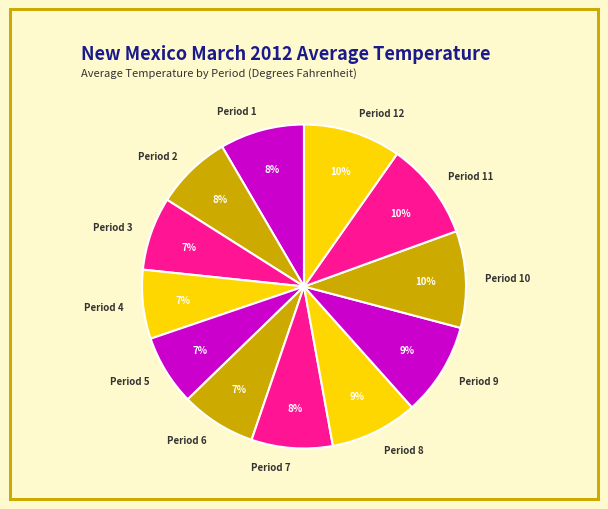

To the nearest percent, what is the combined percentage of Period 11 and Period 7?

18%